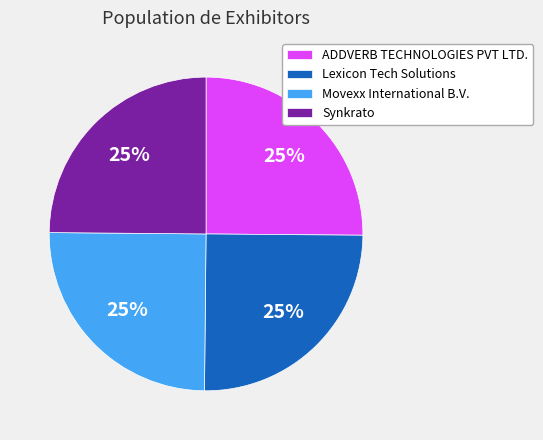

Count the number of slices in the pie.

4